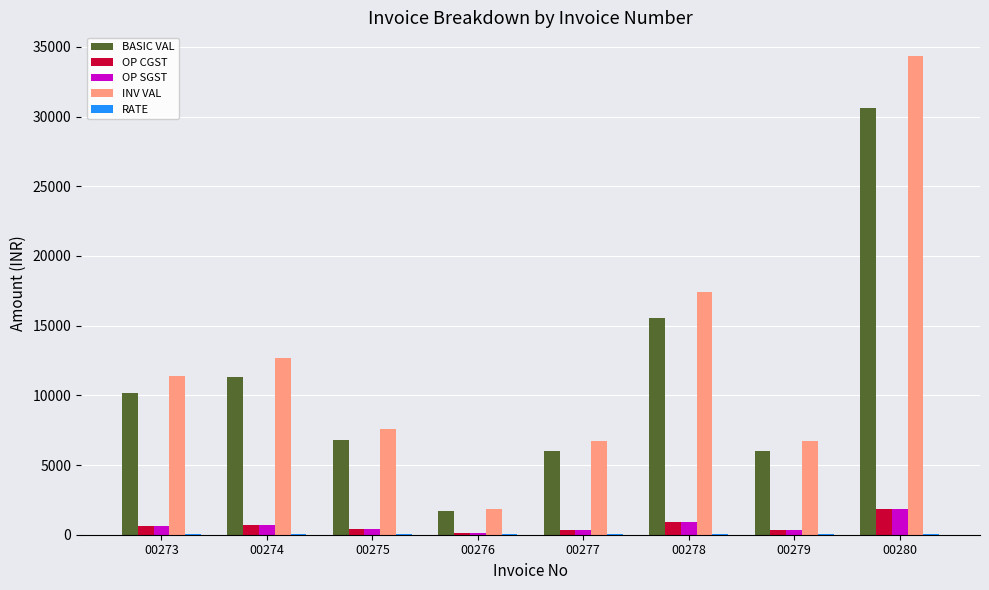

Which series changed the most between 00273 and 00275?

INV VAL